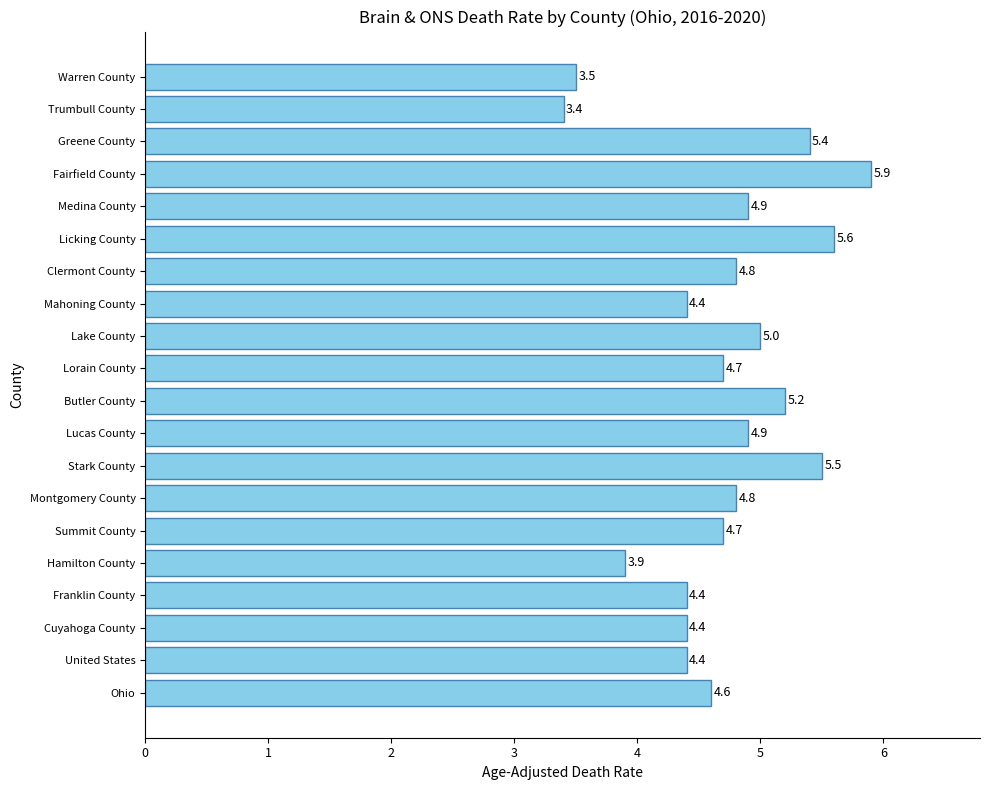

What is the minimum value shown in the chart?

3.4